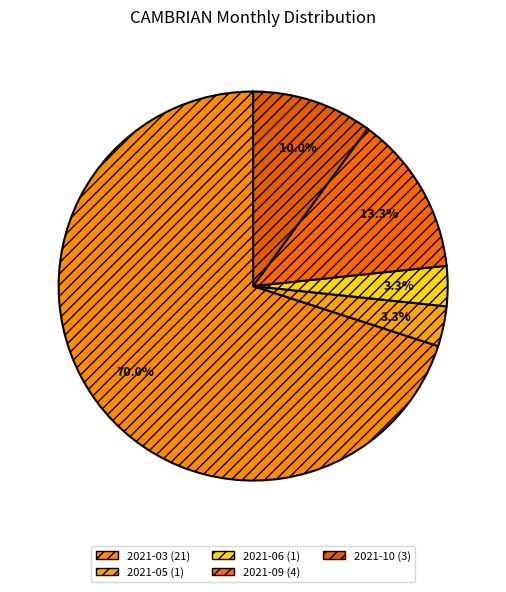

What percentage is NOT represented by 2021-06?

96.7%